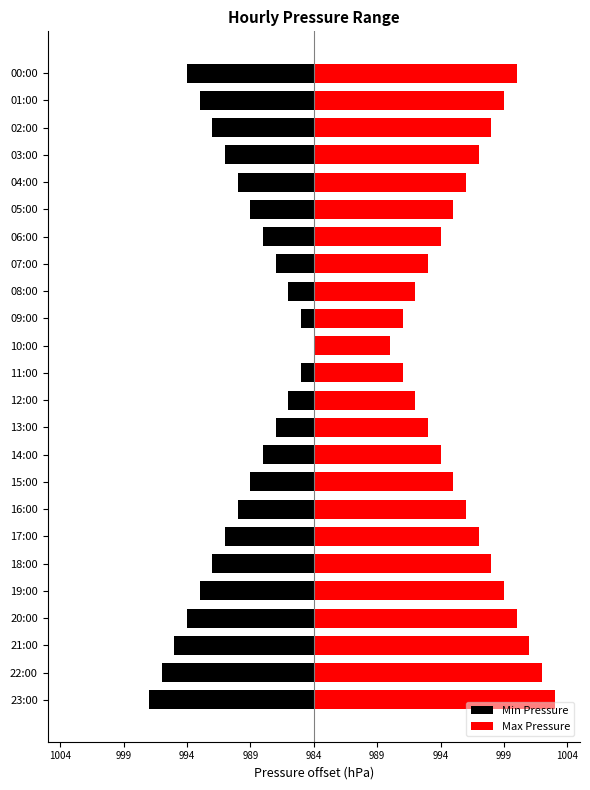

What is the minimum value for Max Pressure?

6